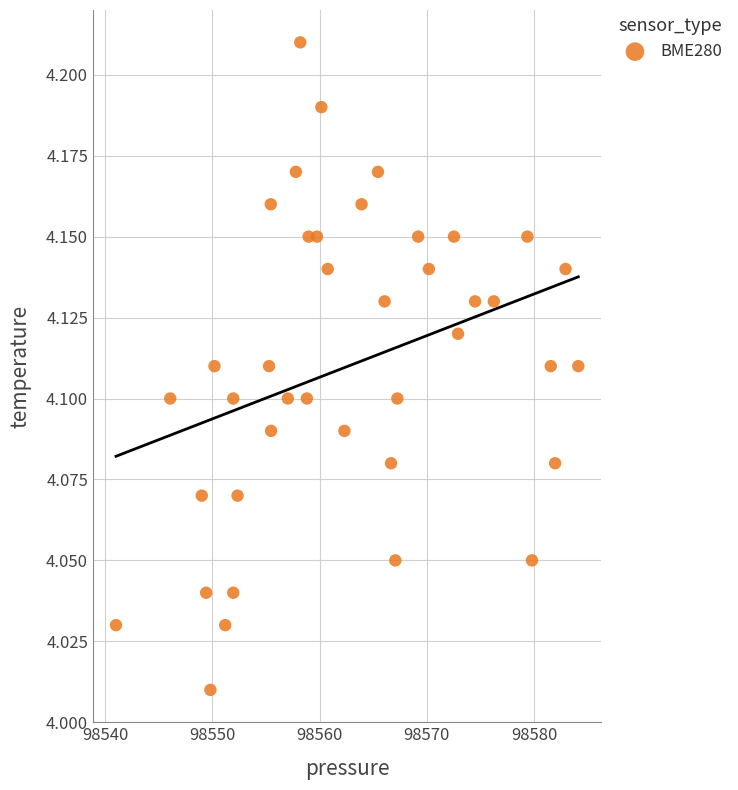

What is the range of X values (max minus min)?

43.1